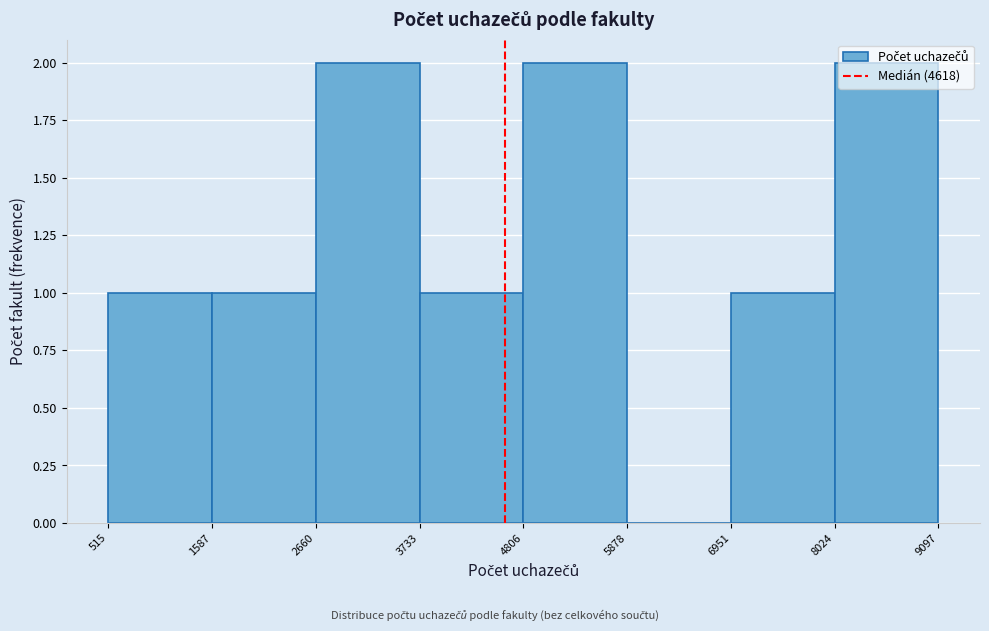

How tall is the bar that spans 1587 to 2660 on the x-axis? The values are not printed on the chart, so give them approximately, as read against the axis.

1